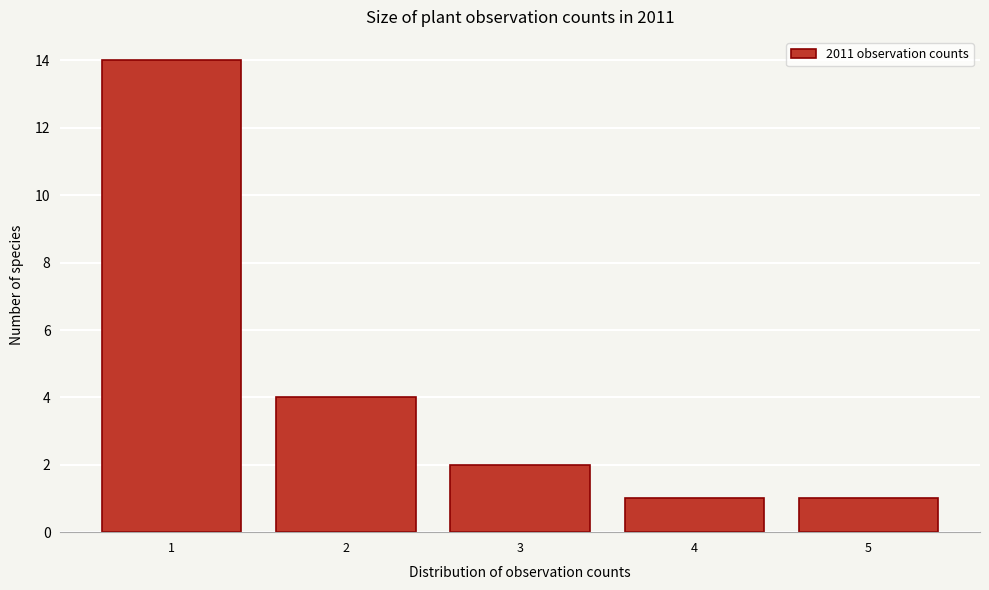

Reading left to right, list all the values displayed in this chart.

14	4	2	1	1